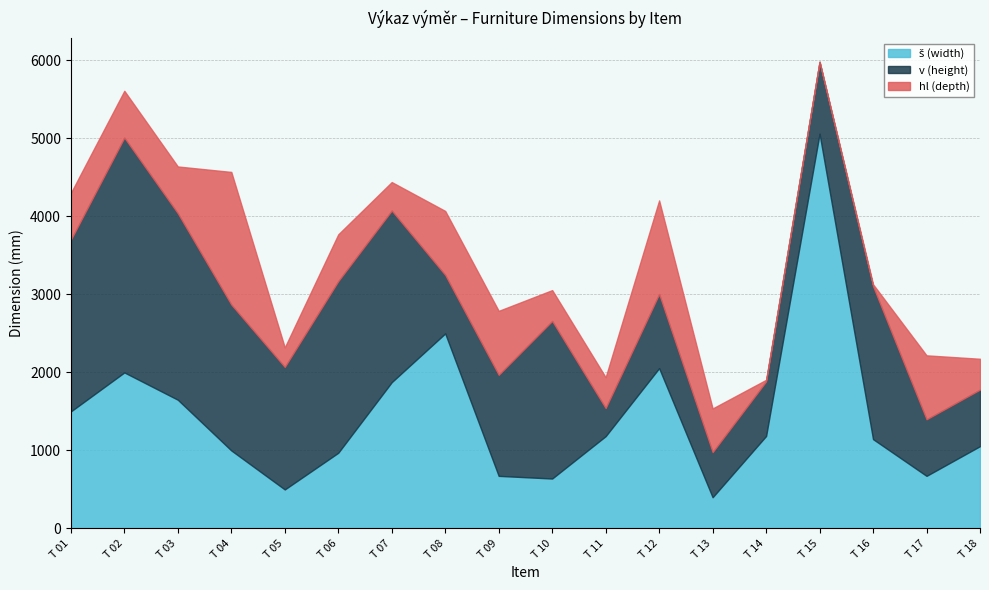

Reading left to right, transcribe all the data shown in this chart.

š (width): 1500	2000	1650	1000	500	970	1875	2500	674	640	1183	2055	400	1185	5060	1145	674	1055
v (height): 2200	3010	2390	1870	1570	2200	2200	750	1295	2020	360	950	578	700	920	1960	725	725
hl (depth): 600	600	600	1700	250	600	365	820	820	395	395	1200	560	20	5	25	820	395